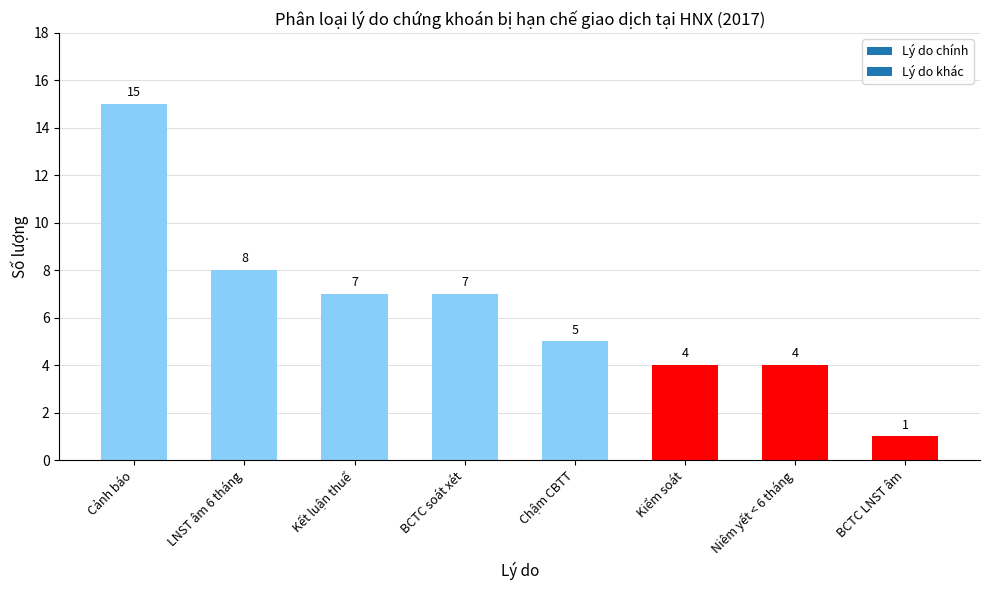

What is the ratio of the value at BCTC LNST âm to the value at Kết luận thuế?

0.1